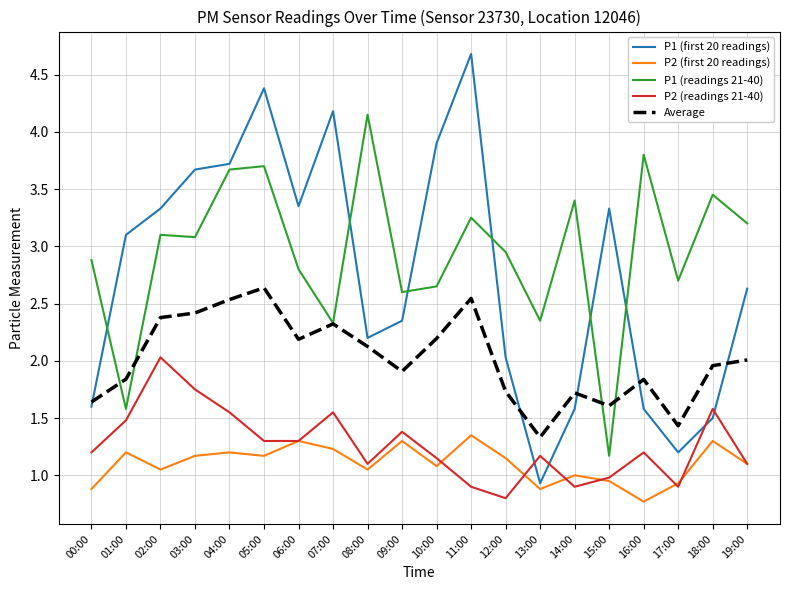

Which series changed the most between 01:00 and 06:00?

P1 (readings 21-40)